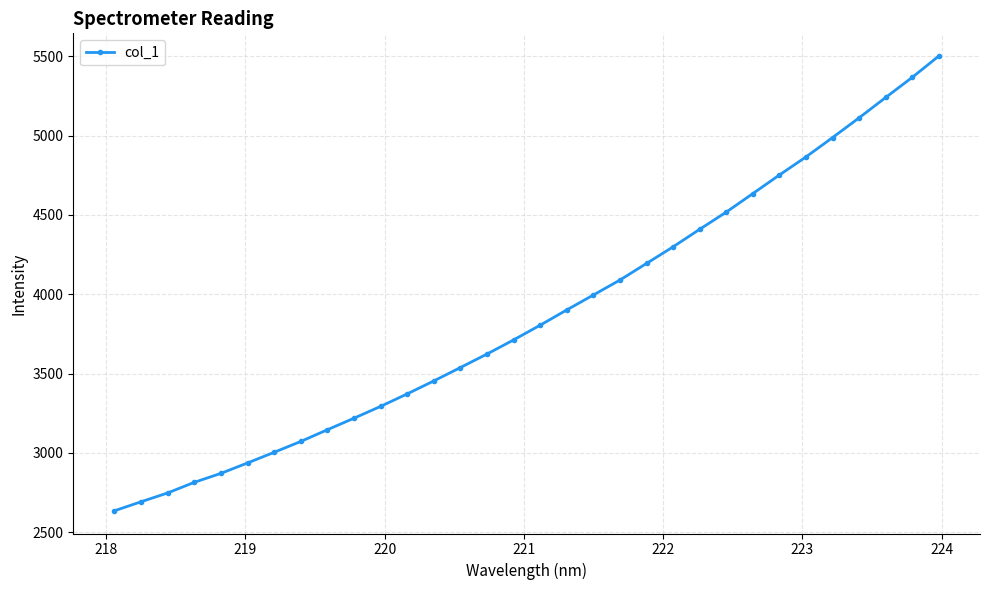

True or false: there are more than 2 points higher than both neighbors.

False